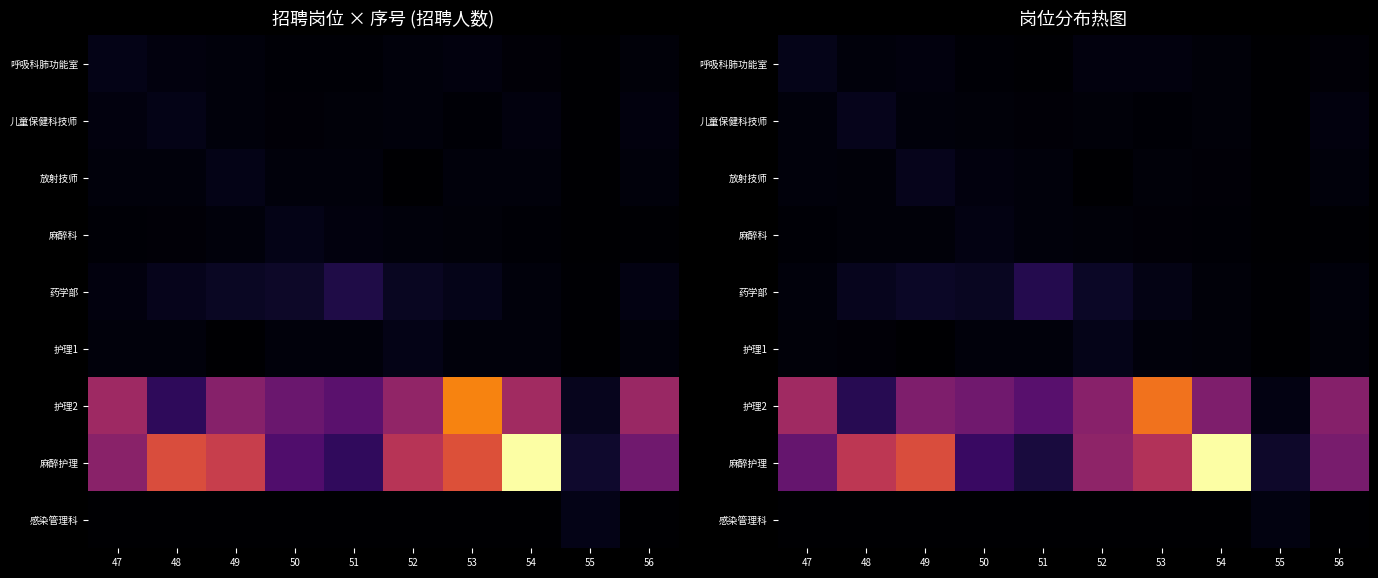

How many values in the 护理2 series exceed 18?

6